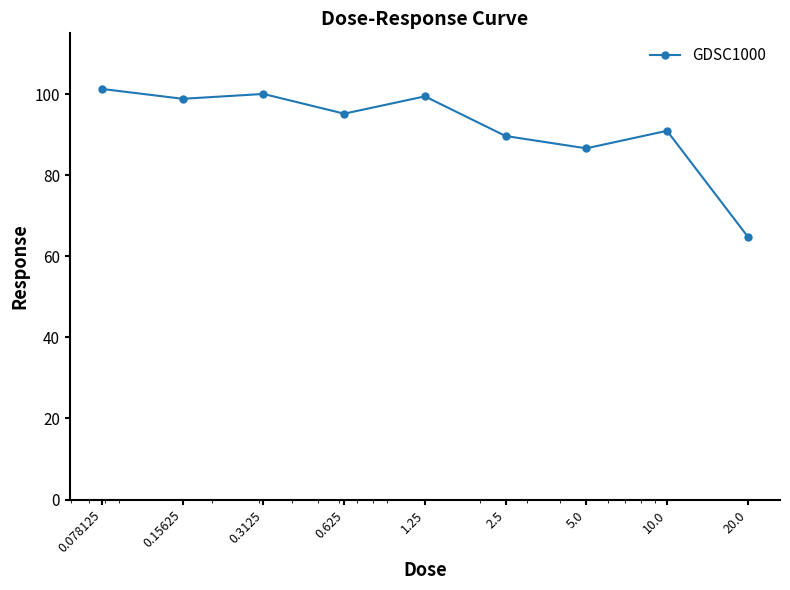

What is the greatest value displayed?

101.3